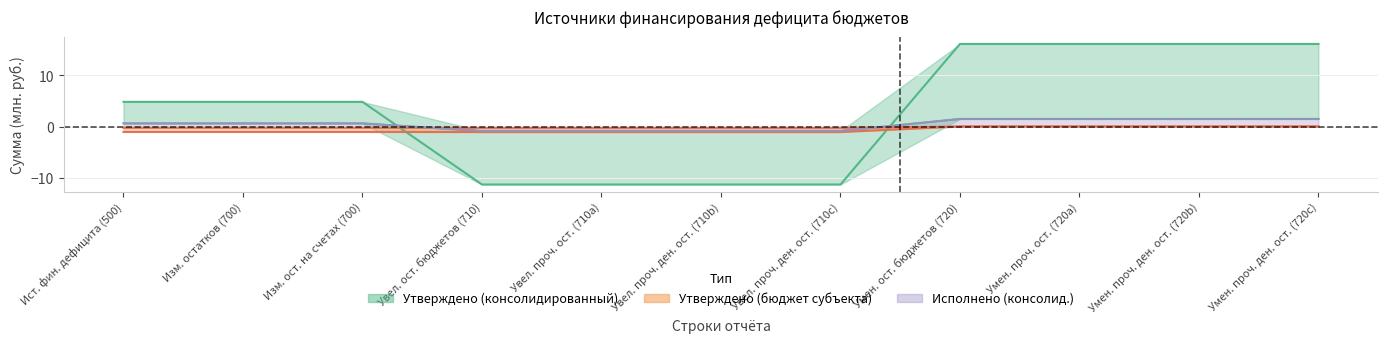

Does the chart have visible grid lines?

Yes